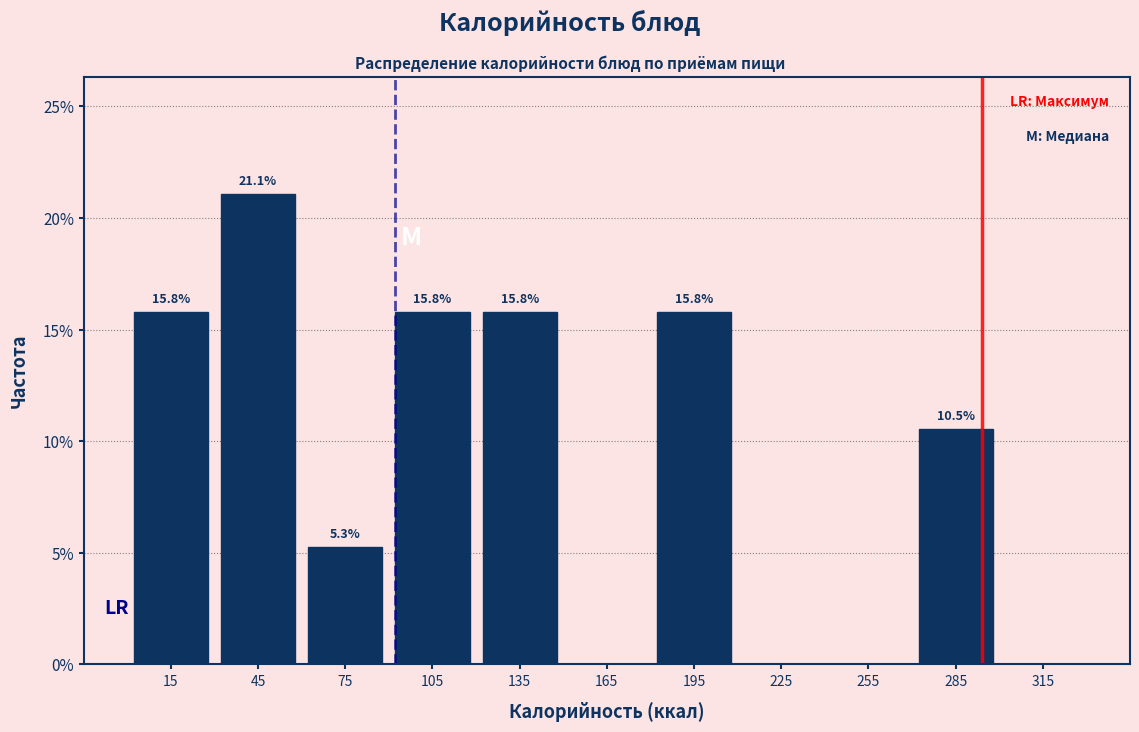

Over which range of the x-axis is the bar tallest?

30 to 60